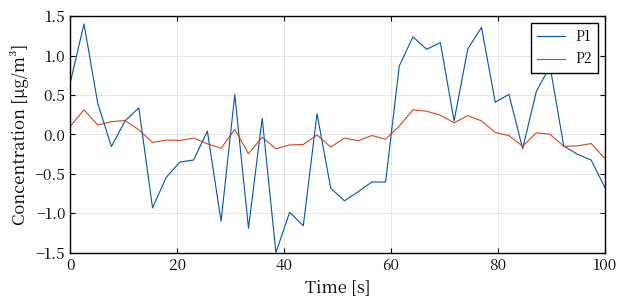

Which series has the widest spread of values?

P1